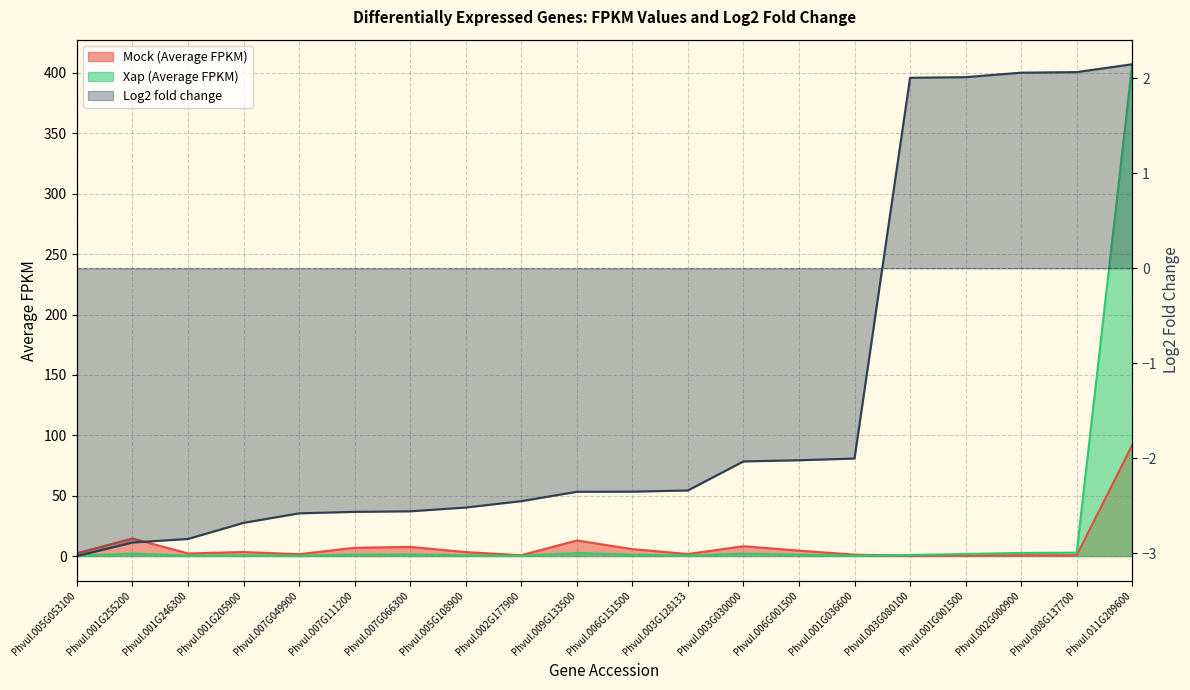

What is the average value of the Log2 fold change series?

-1.3